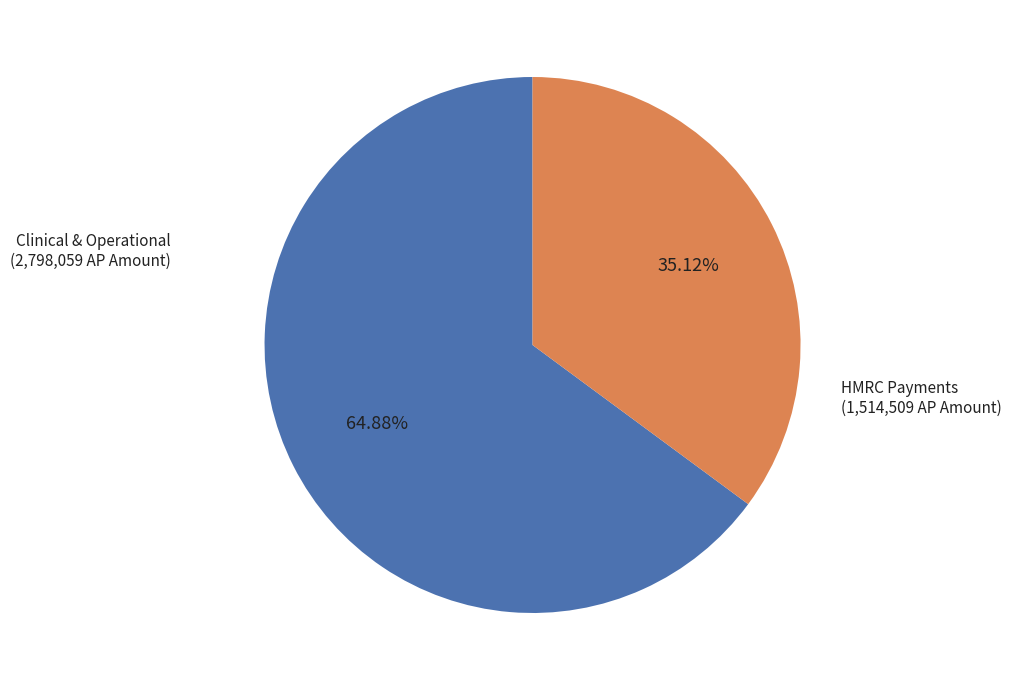

Approximately how many times larger is the value at HMRC Payments (1,514,509 AP Amount) compared to Clinical & Operational (2,798,059 AP Amount)?

0.5